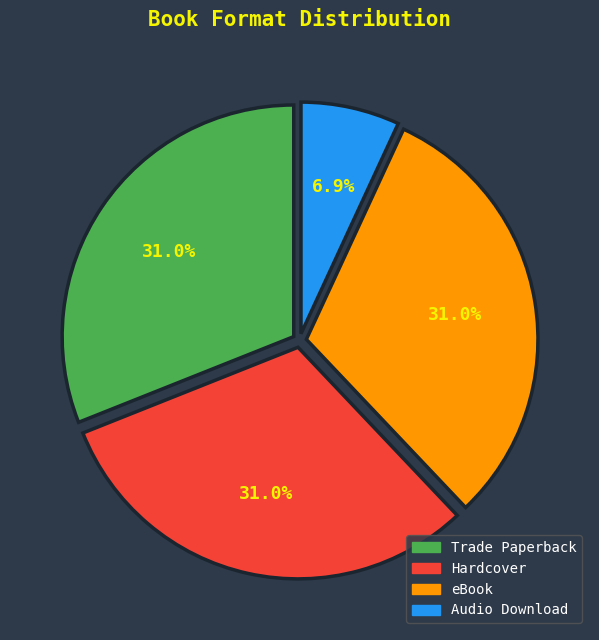

Which slice is the smallest?

Audio Download